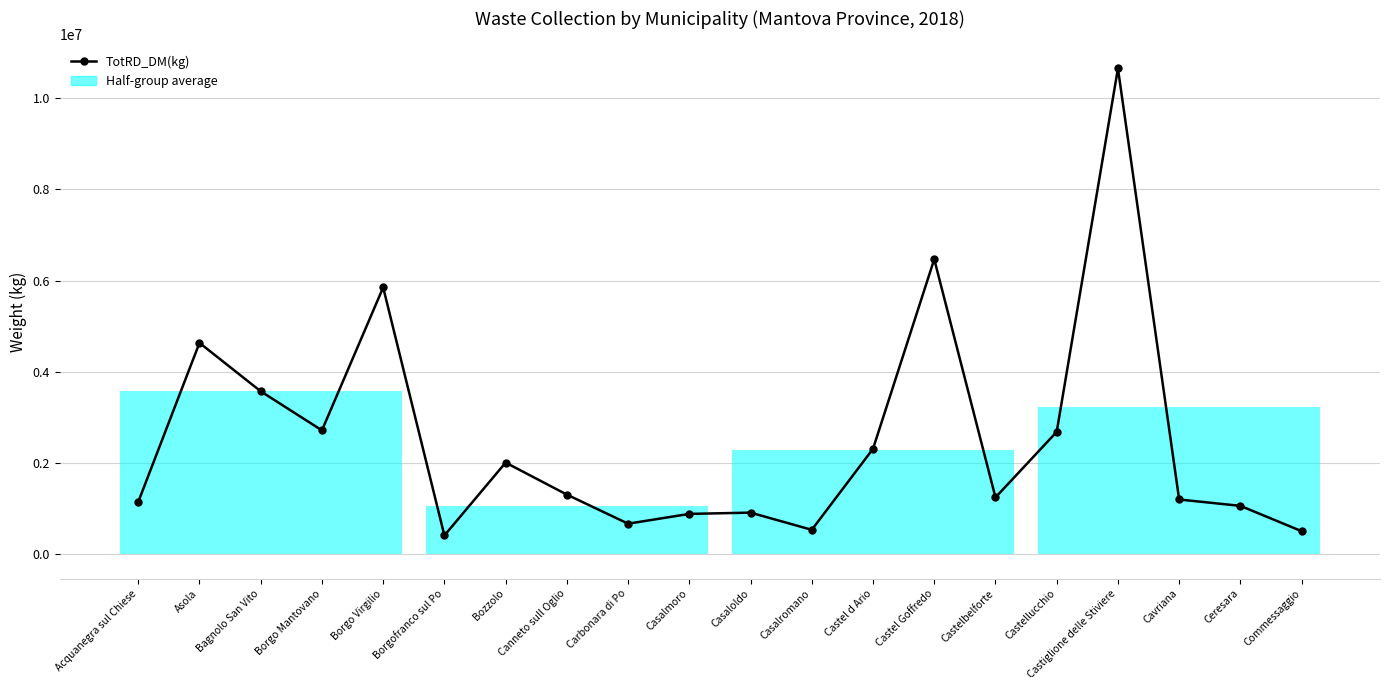

What is the difference between the maximum and minimum values?

10230640.5